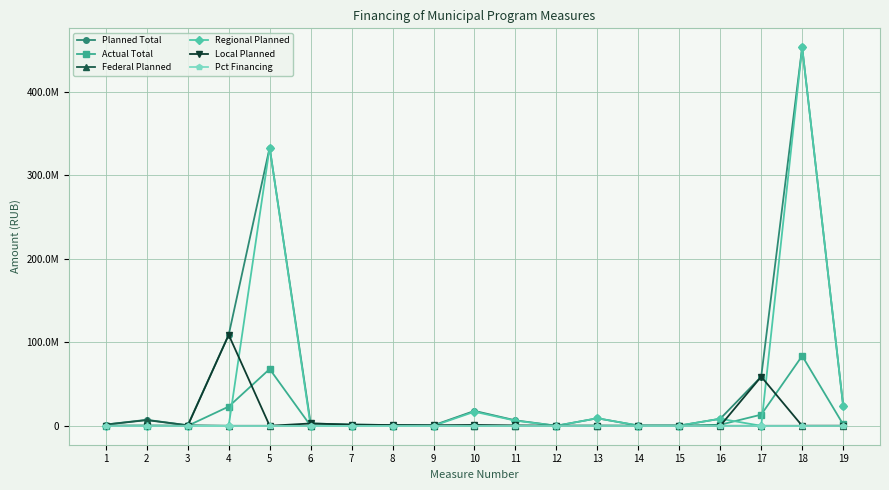

At which category does the chart reach its minimum across all series?

1